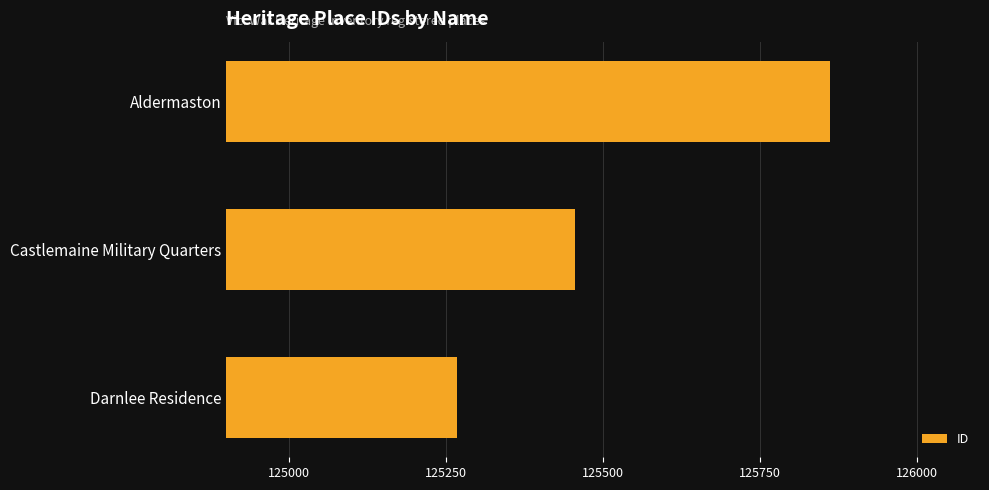

What is the average value?

125528